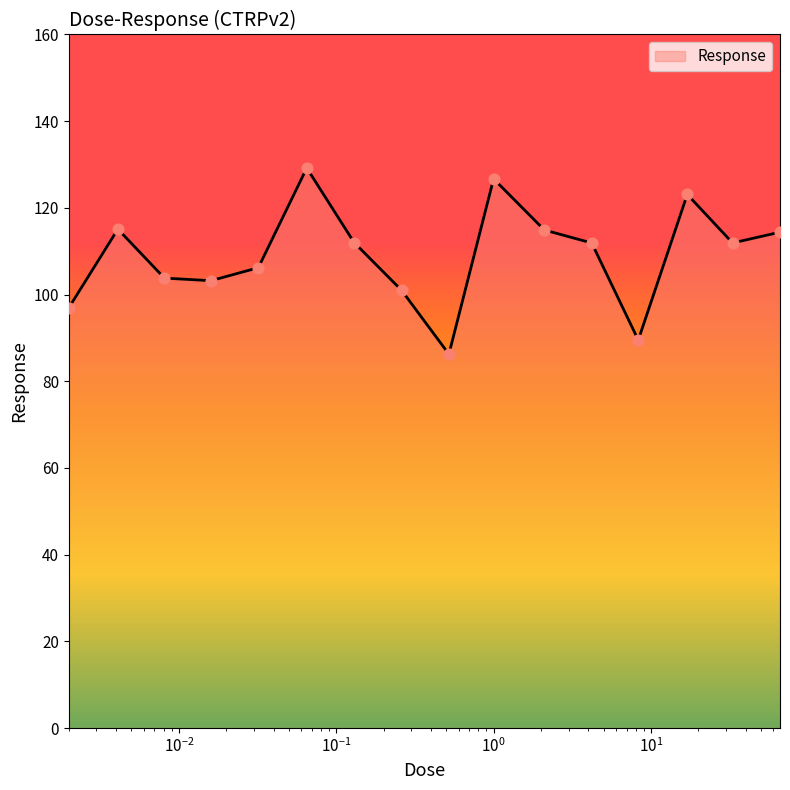

How many lines are shown in the chart?

1